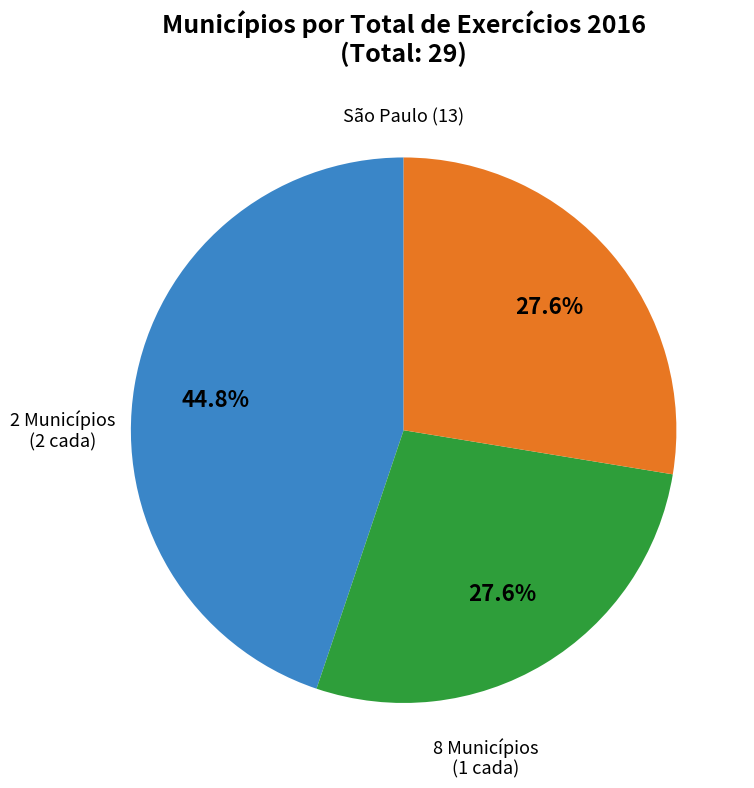

Count the number of slices in the pie.

3